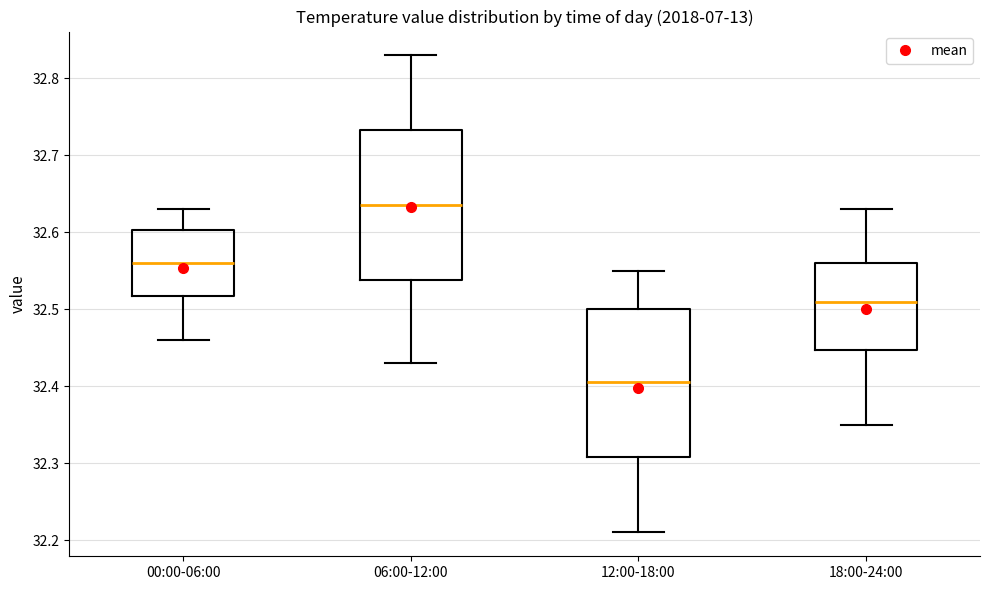

Where does the upper whisker of the box for 12:00-18:00 end on the y-axis? The values are not printed on the chart, so give them approximately, as read against the axis.

32.55